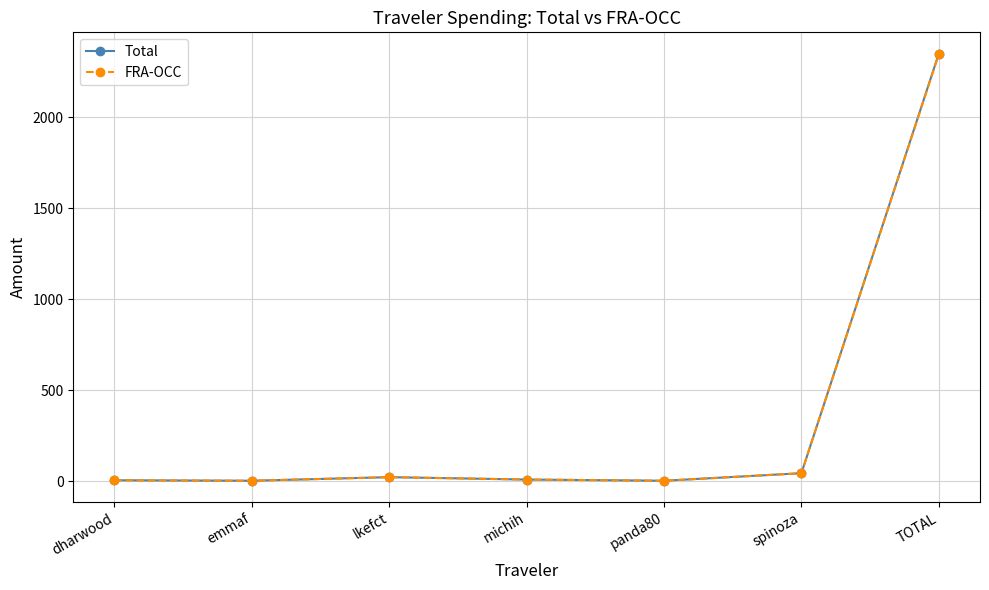

True or false: Total has more than 2 points higher than both neighbors.

False